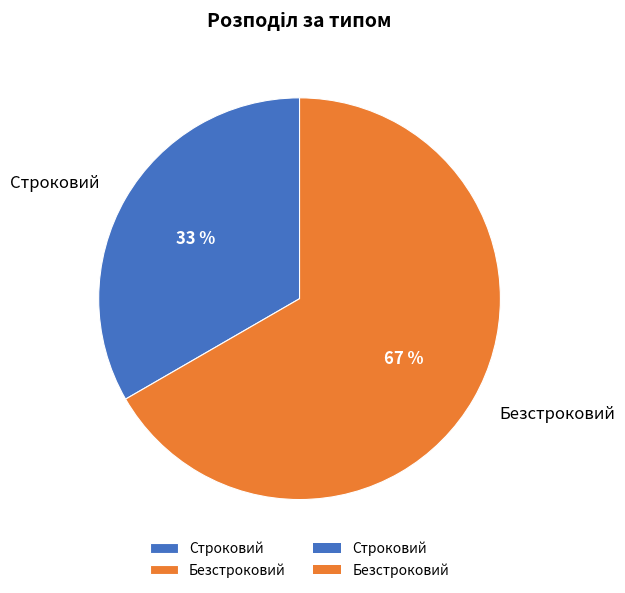

True or false: Безстроковий accounts for 67% of the total.

True